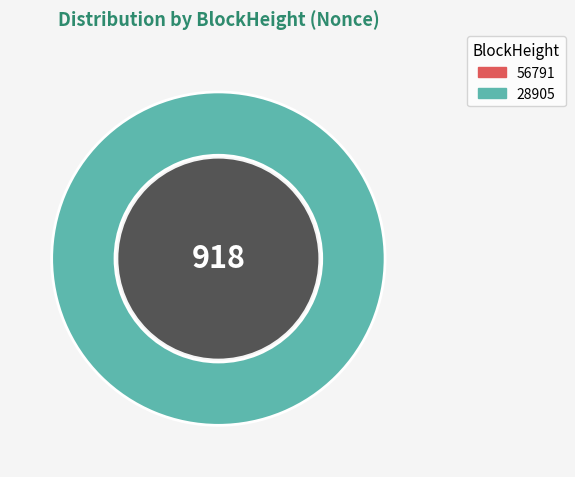

To the nearest percent, what is the difference between the 56791 and 28905 slice percentages?

100%